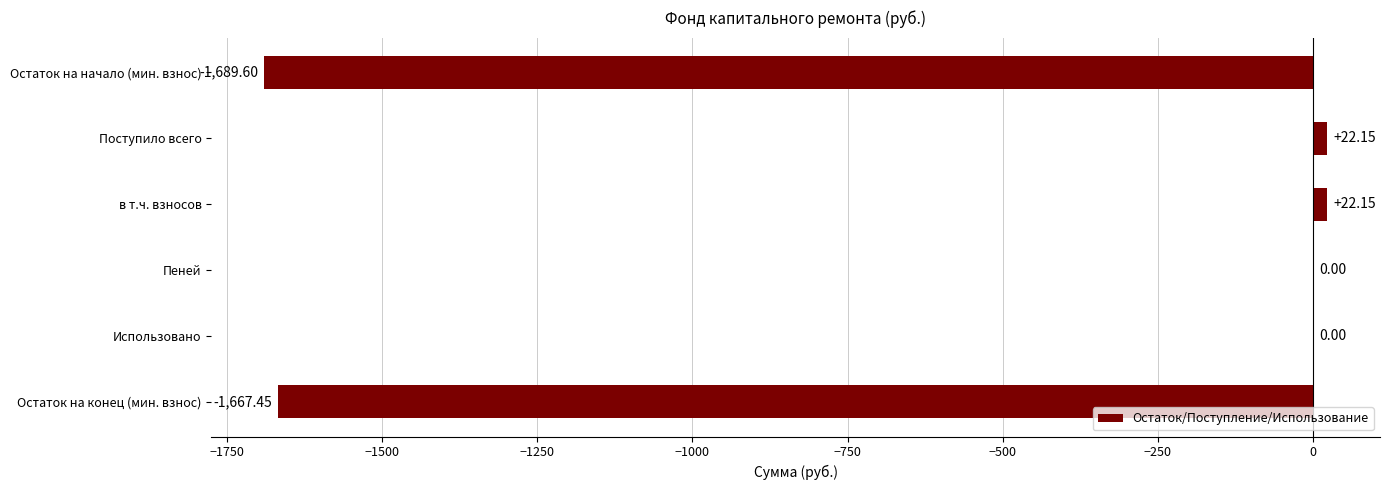

What is the change in value from в т.ч. взносов to Остаток на конец (мин. взнос)?

-1689.6